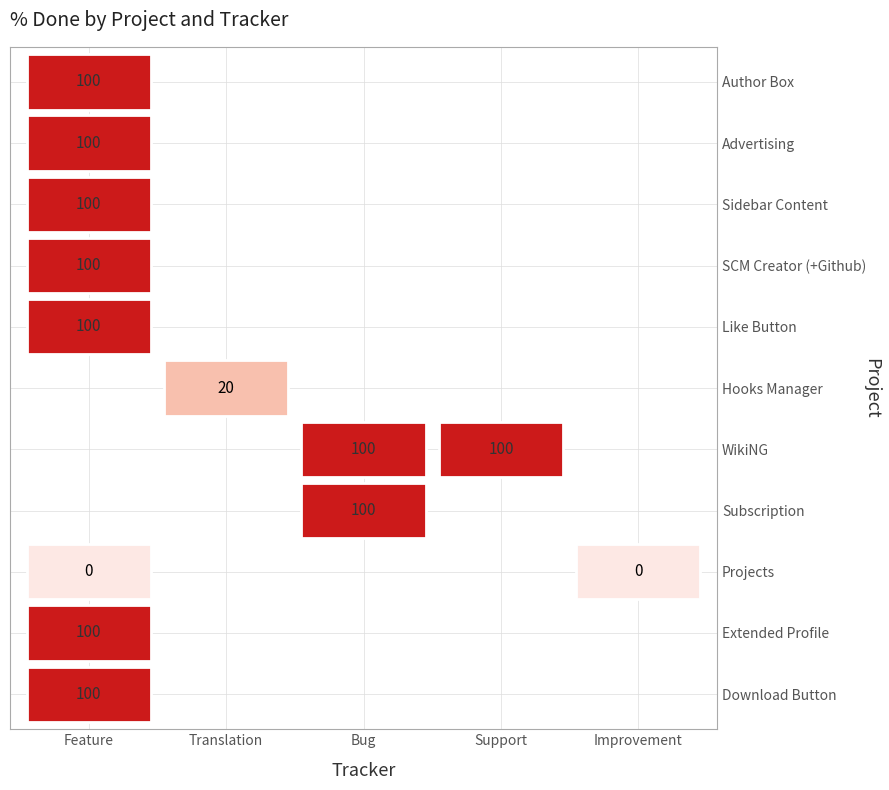

What is the maximum value shown in the chart?

100